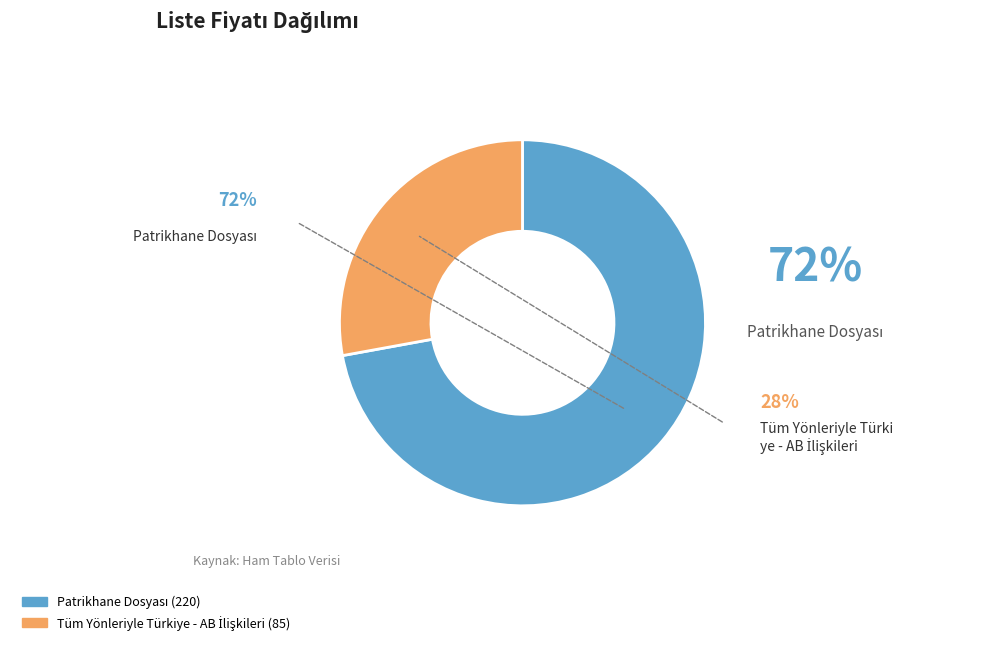

Is there a majority slice in this chart?

Yes